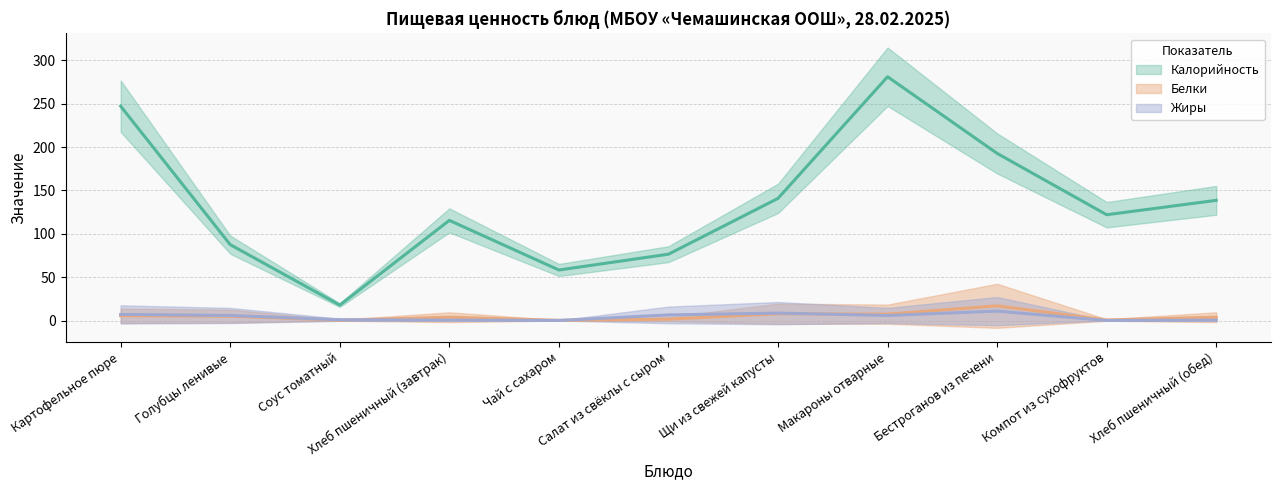

The Белки series shows 0.1 at Соус томатный. True or false?

False